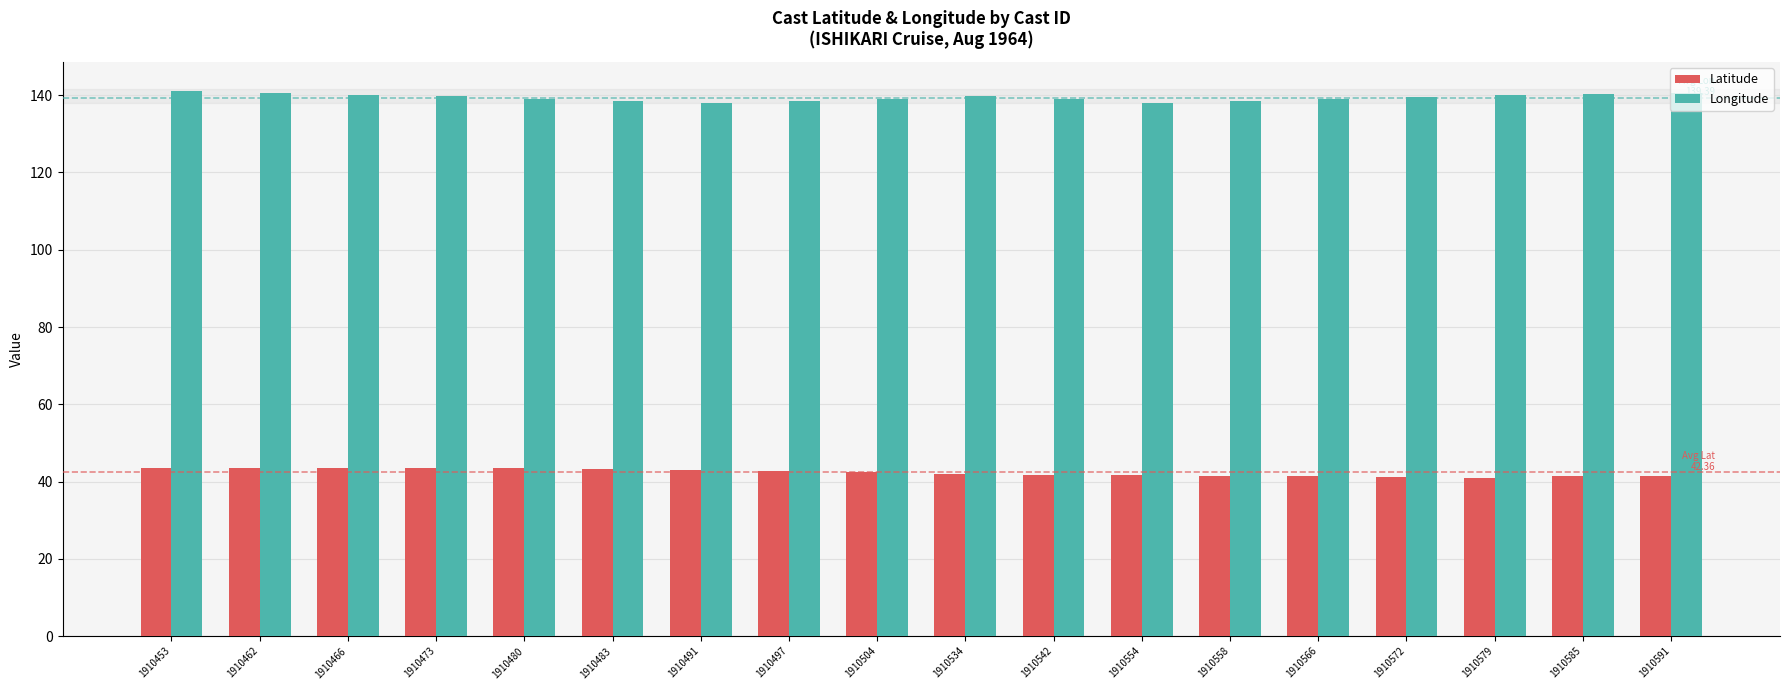

Is the value of Latitude at 1910504 greater than the value of Longitude at 1910466?

No